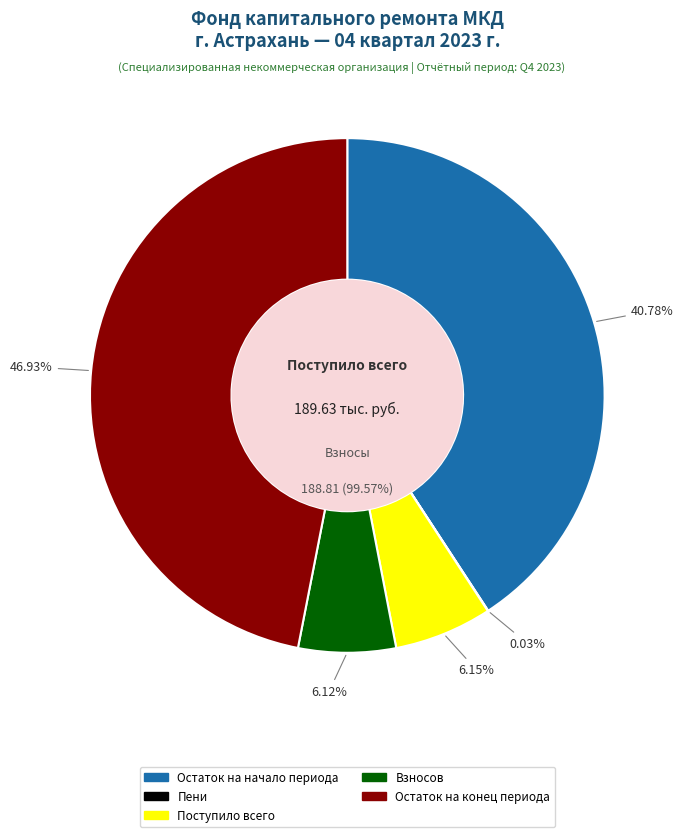

To the nearest percent, what is the difference between the largest and smallest slice percentages?

47%